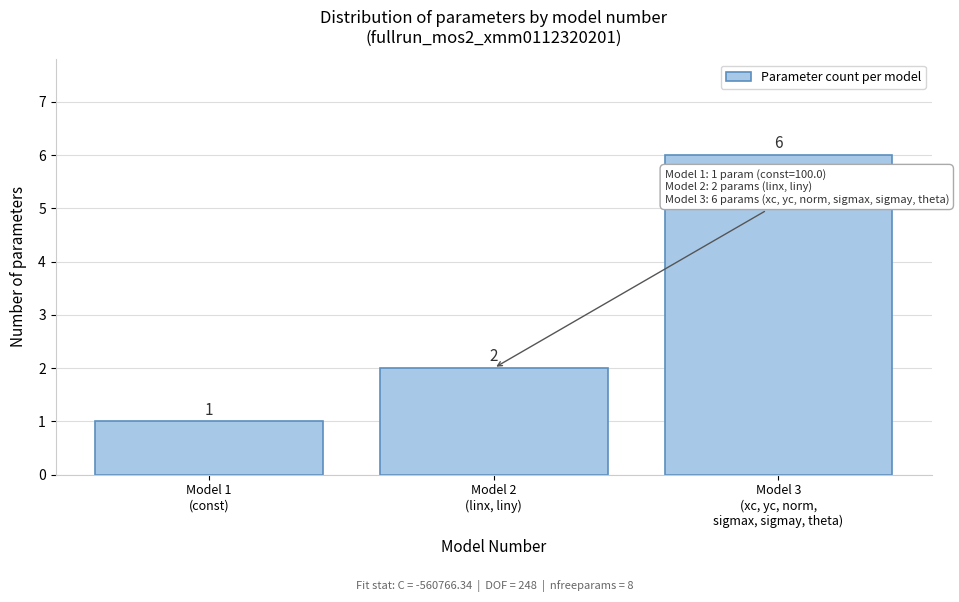

Reading left to right, what are all the values shown in this chart?

1	2	6